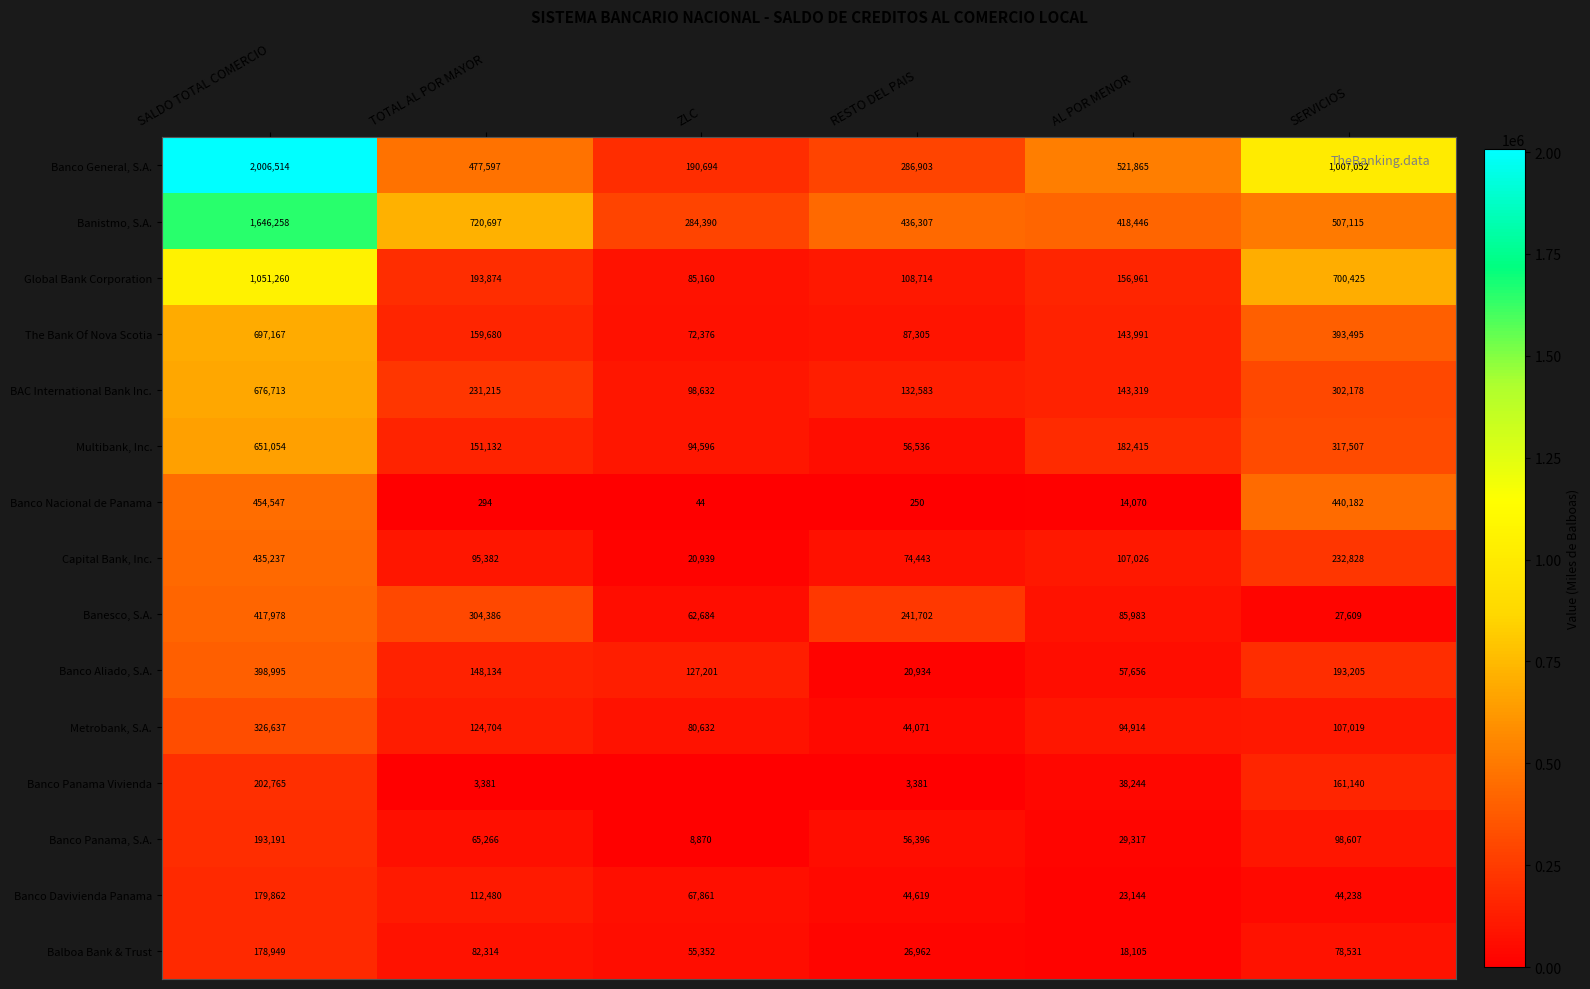

Where is Banco Panama, S.A. nearest to the value 101030?

SERVICIOS